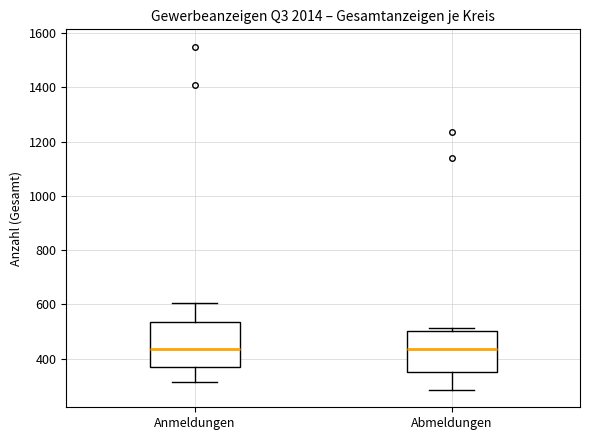

Where is the lower edge of the box for Abmeldungen on the y-axis? The values are not printed on the chart, so give them approximately, as read against the axis.

360